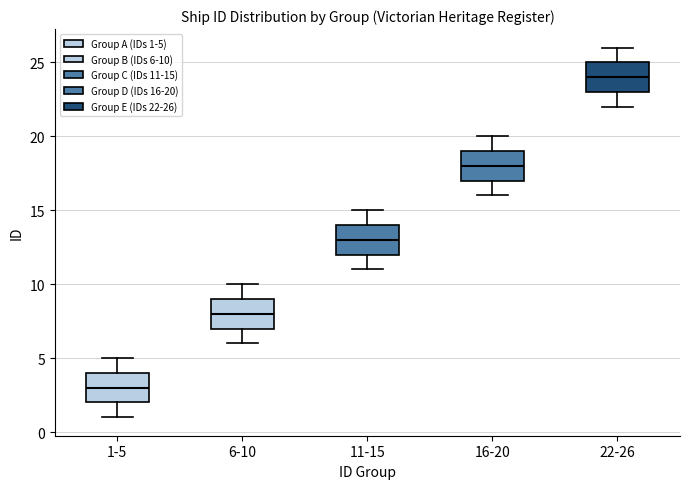

Reading left to right, transcribe this box plot: for each box, give where its median line is, the range the box spans, and where its two whiskers end, as read against the y-axis. The values are not printed on the chart, so give them approximately, as read against the axis.

1-5: median 3, box 2 to 4, whiskers 1 to 5
6-10: median 8, box 7 to 9, whiskers 6 to 10
11-15: median 13, box 12 to 14, whiskers 11 to 15
16-20: median 18, box 17 to 19, whiskers 16 to 20
22-26: median 24, box 23 to 25, whiskers 22 to 26